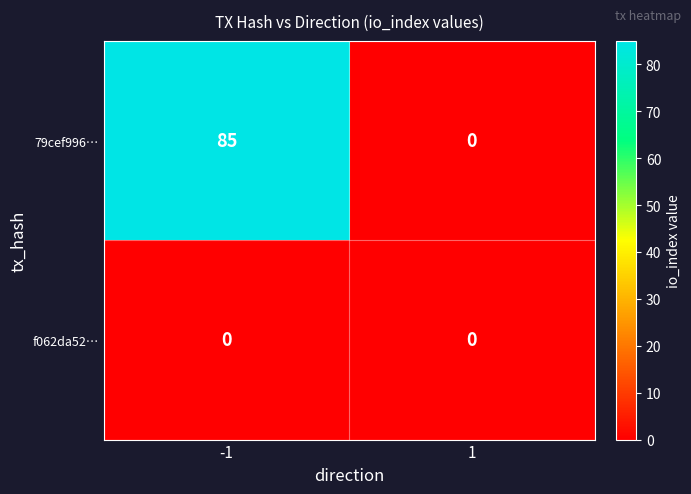

What is the difference between the maximum and minimum values in the 79cef996… series?

85